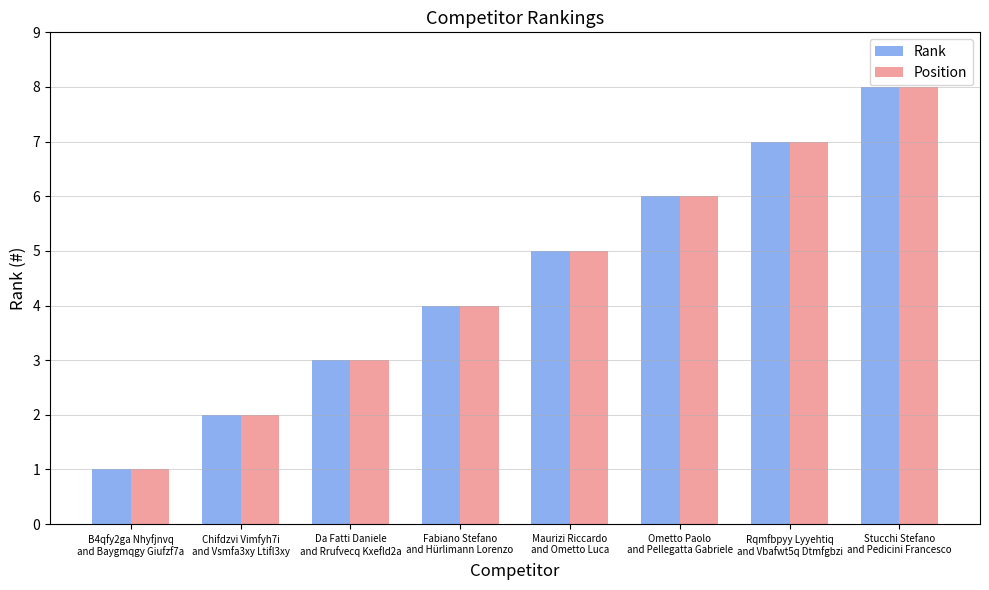

Read the Position value at Maurizi Riccardo
and Ometto Luca.

5